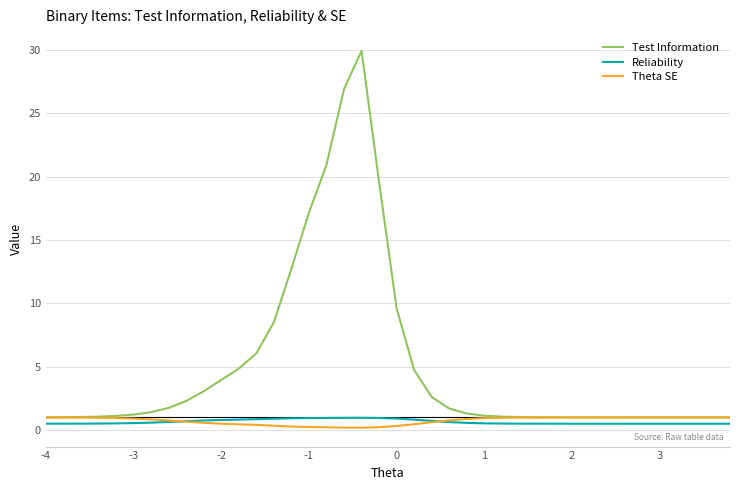

Which series has the largest total across all categories?

Test Information